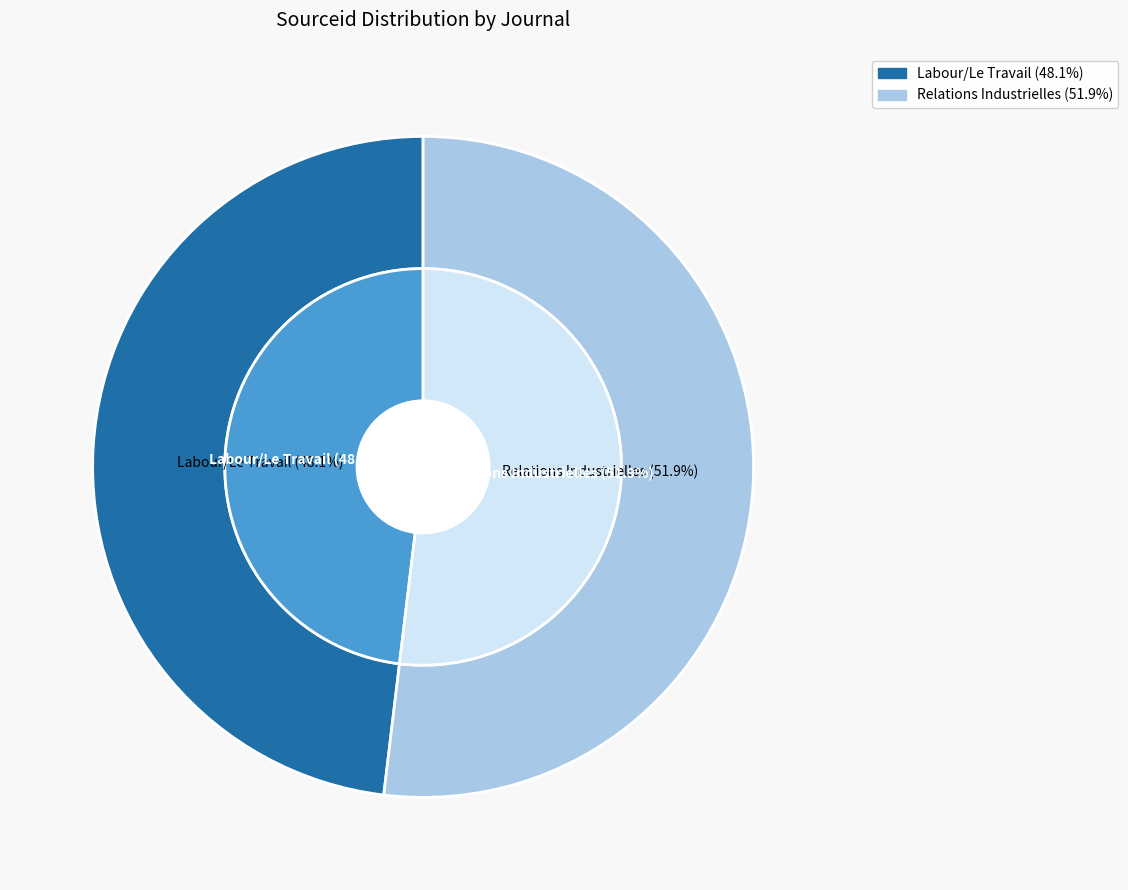

What percentage is the Labour/Le Travail slice, to the nearest percent?

48%